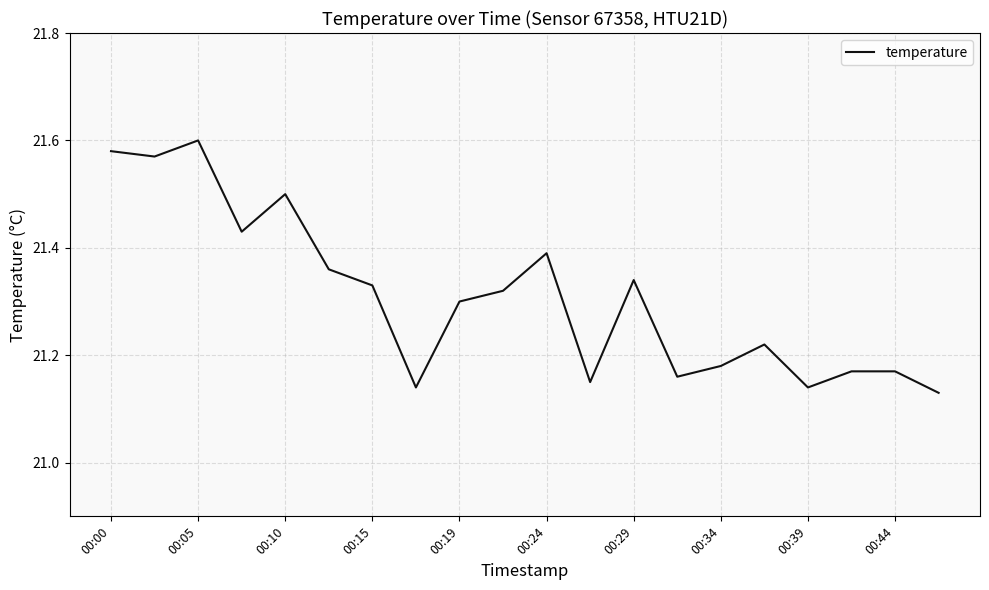

What is the minimum value shown in the chart?

21.1